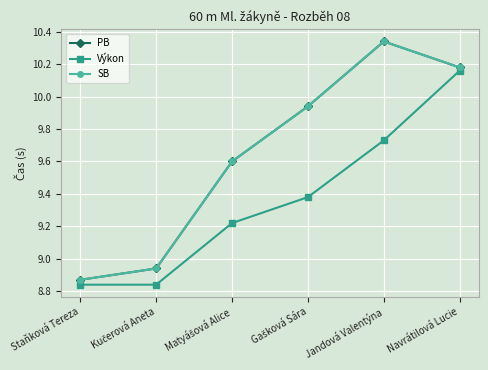

The value of PB at Gašková Sára is 17.4. True or false?

False